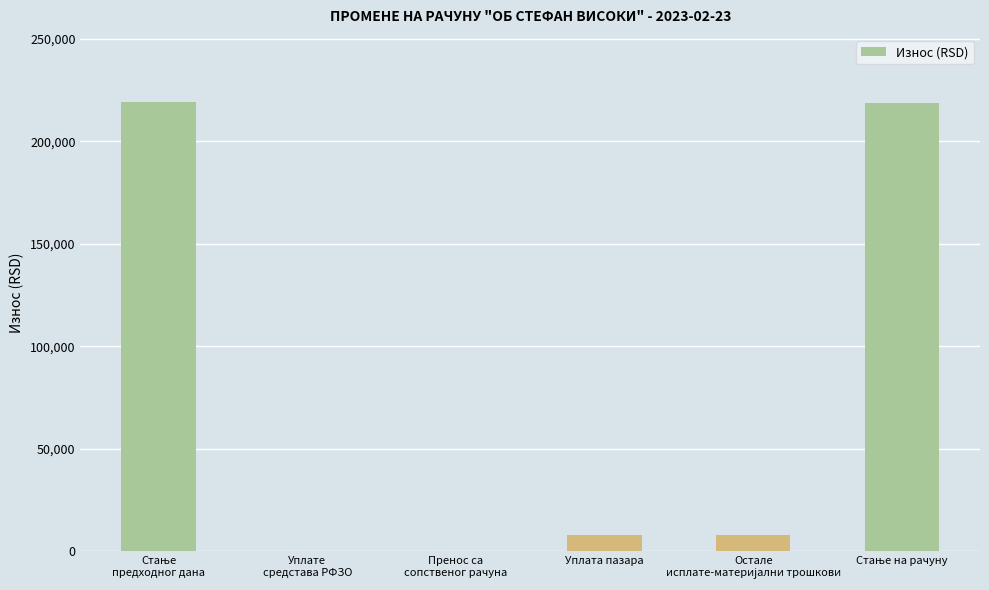

Are the bars horizontal?

No